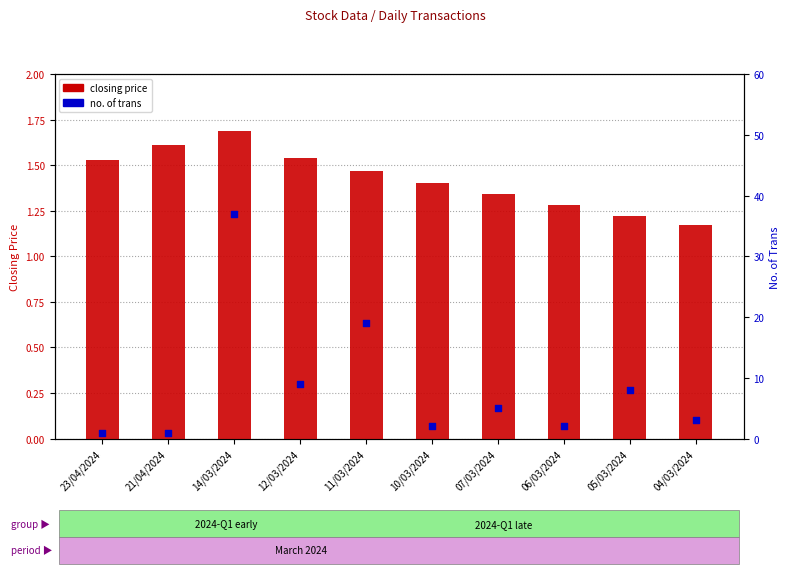

At which category is the sum across all series the highest?

14/03/2024